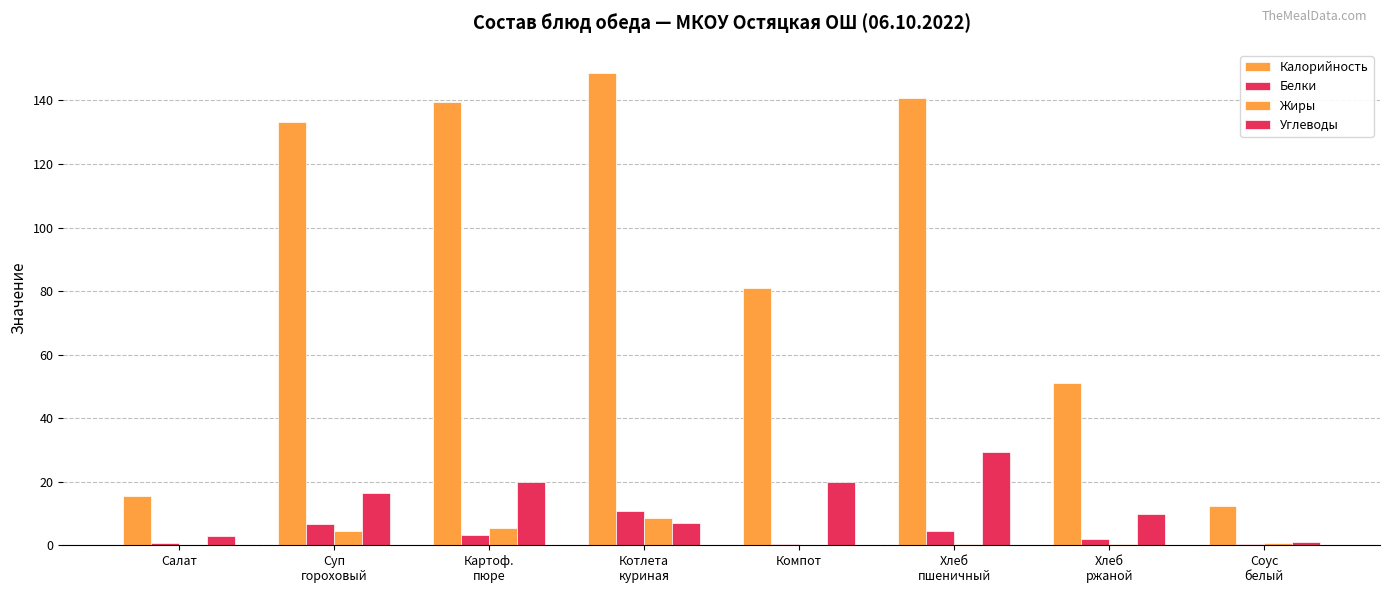

Count the number of data series in this chart.

4